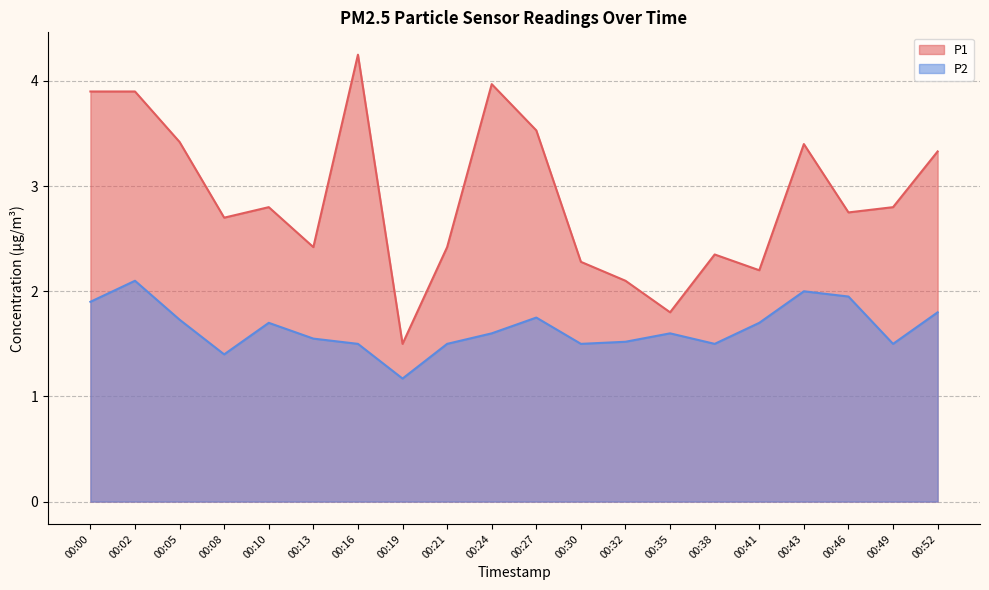

Where is the first local maximum for P2?

00:02